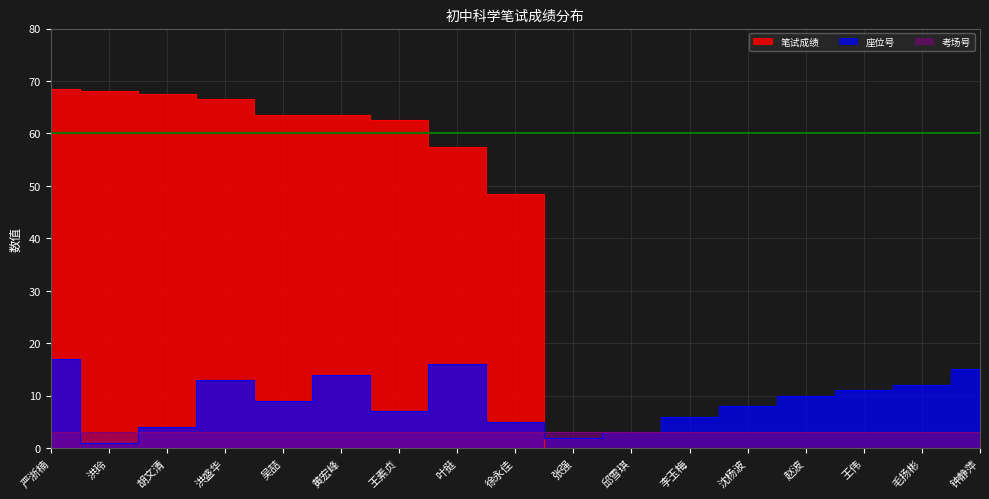

Where do 座位号 and 笔试成绩 first cross each other?

徐永佳 and 张强